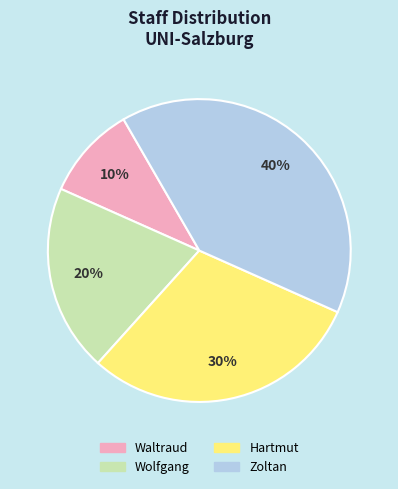

Is the sum of Hartmut and Waltraud greater than half?

No